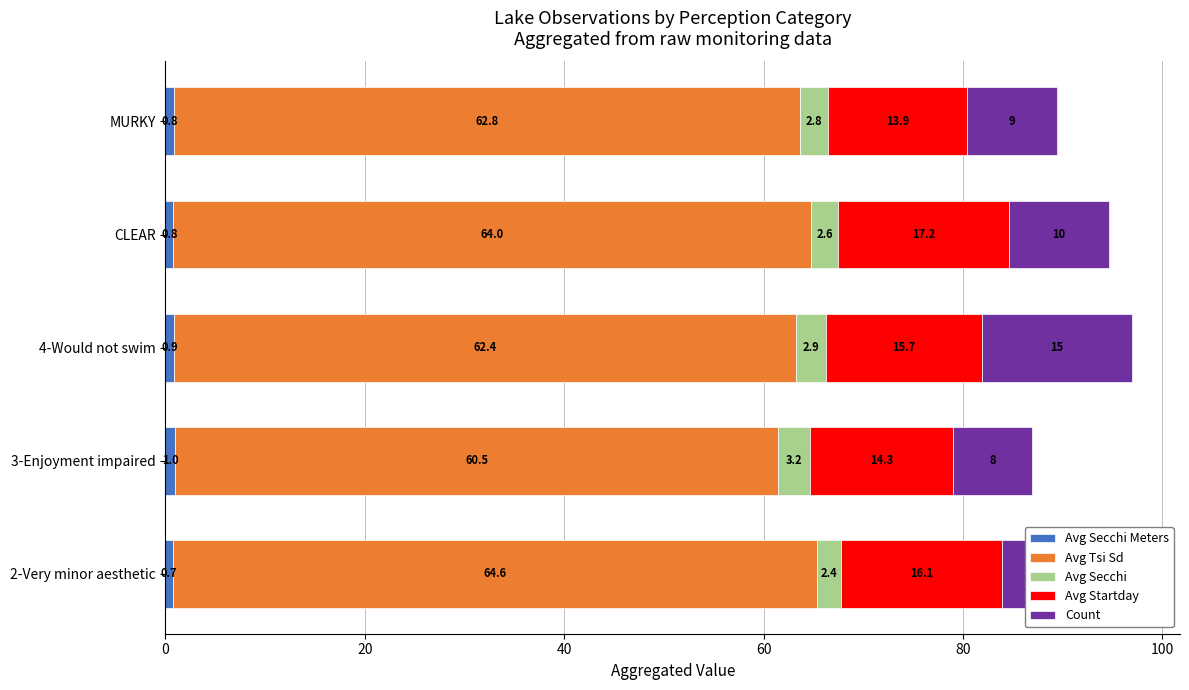

At which category is the sum across all series the highest?

4-Would not swim